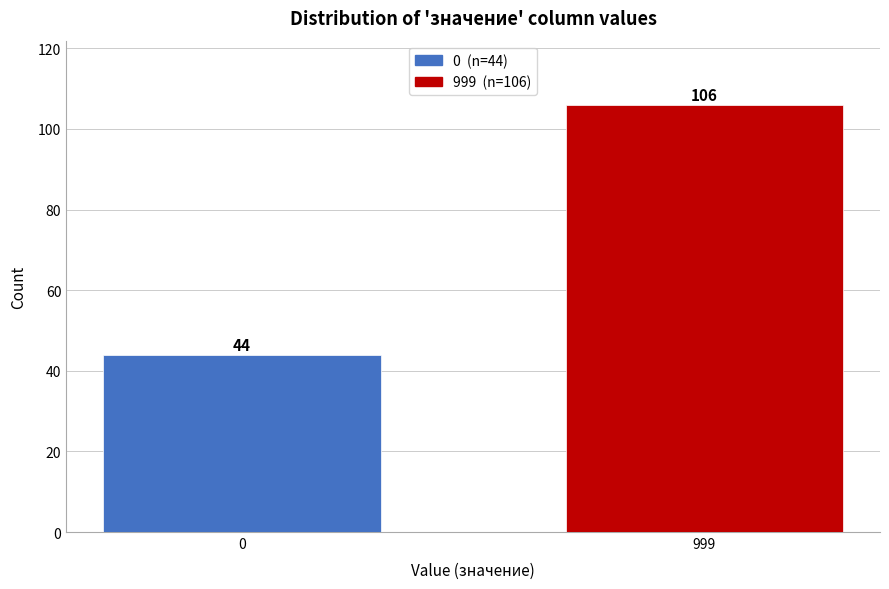

Reading left to right, what are all the values shown in this chart?

0=44	999=106